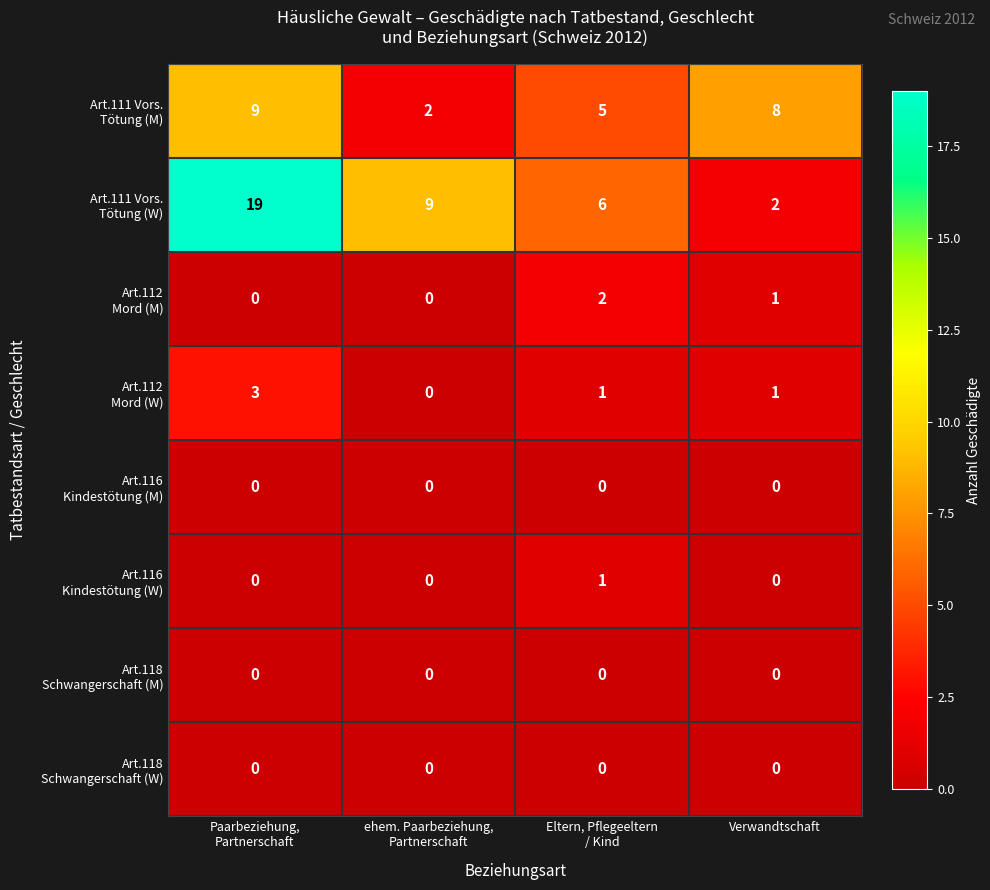

What is the maximum value shown in the chart?

19